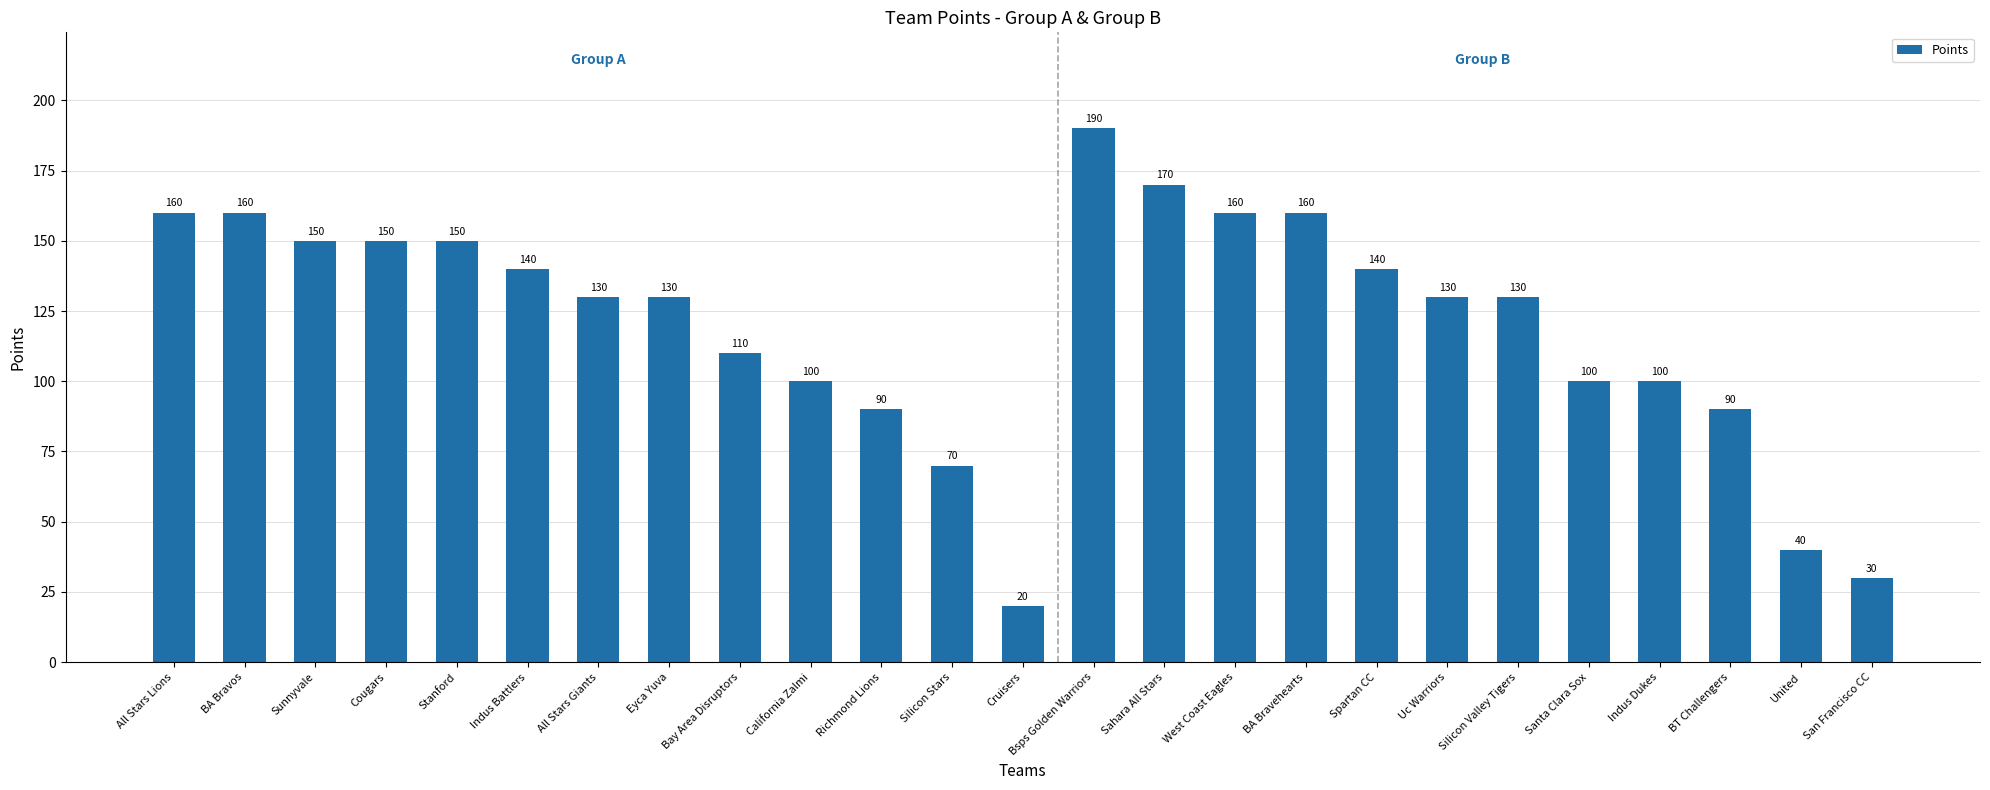

What is the sum of all values?

3000